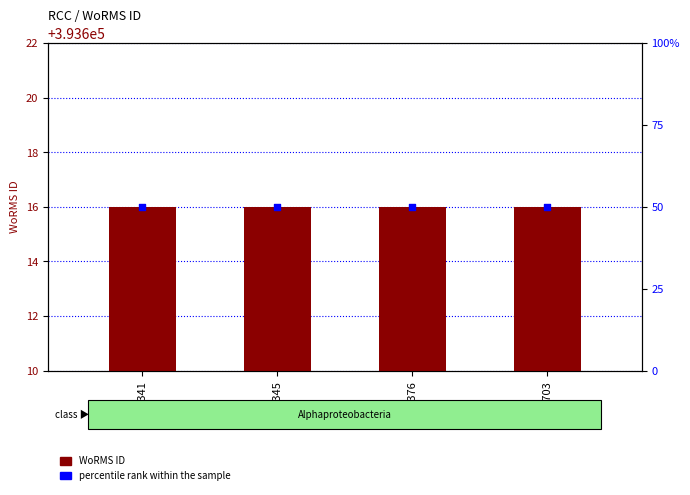

What are all the series names shown in the legend?

WoRMS ID, percentile rank within the sample